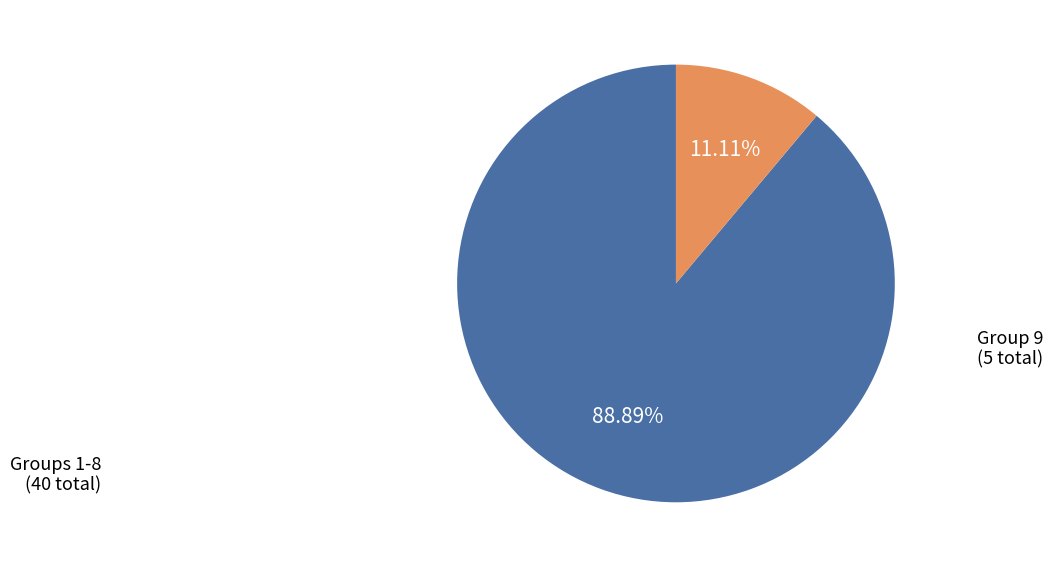

What is the largest slice in the pie chart?

Groups 1-8